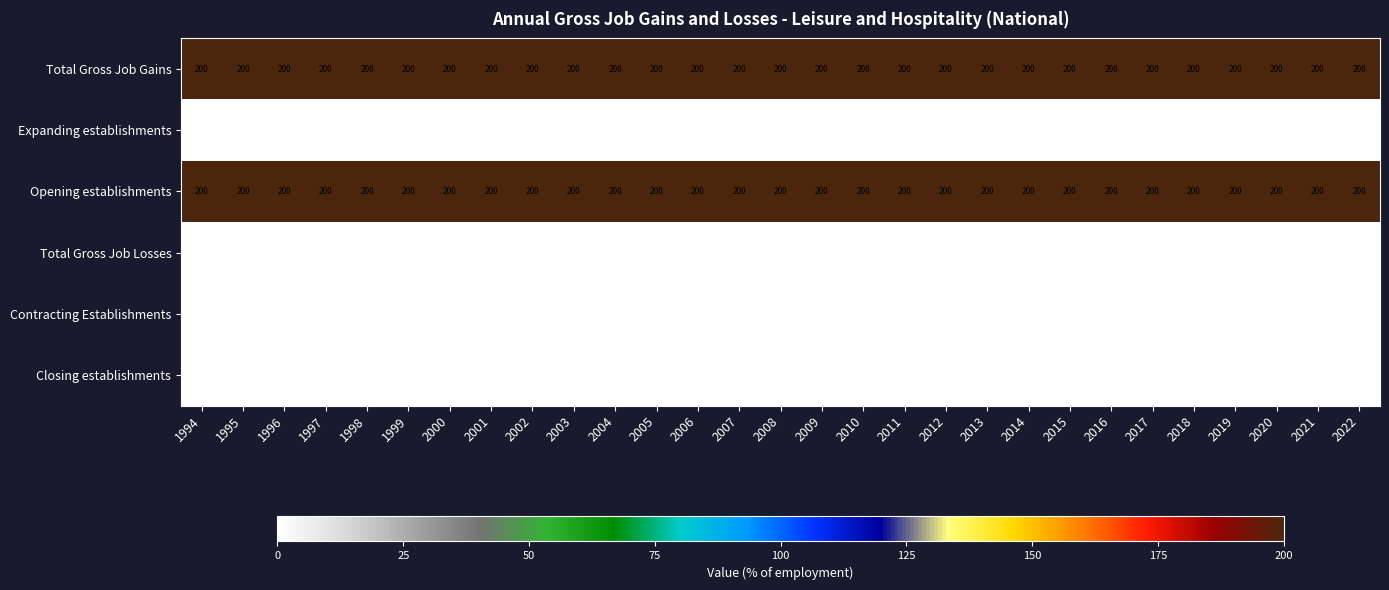

What is the lowest value of the Opening establishments series?

200